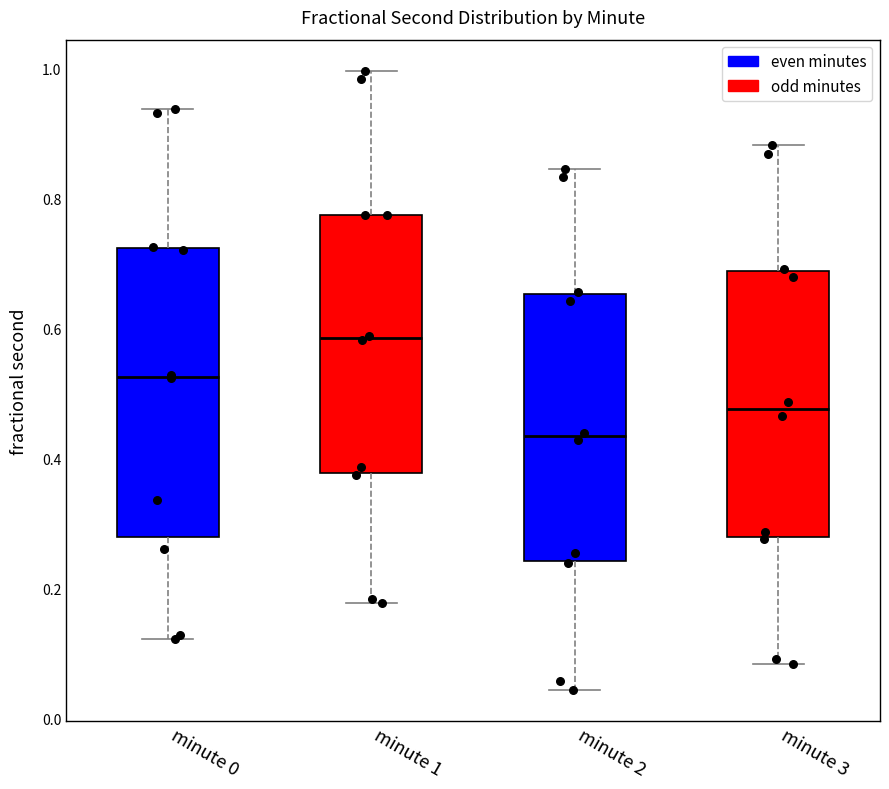

Reading left to right, transcribe this box plot: for each box, give where its median line is, the range the box spans, and where its two whiskers end, as read against the y-axis. The values are not printed on the chart, so give them approximately, as read against the axis.

minute 0: median 0.52, box 0.28 to 0.72, whiskers 0.12 to 0.94
minute 1: median 0.58, box 0.38 to 0.78, whiskers 0.18 to 1.00
minute 2: median 0.44, box 0.24 to 0.66, whiskers 0.04 to 0.84
minute 3: median 0.48, box 0.28 to 0.68, whiskers 0.08 to 0.88